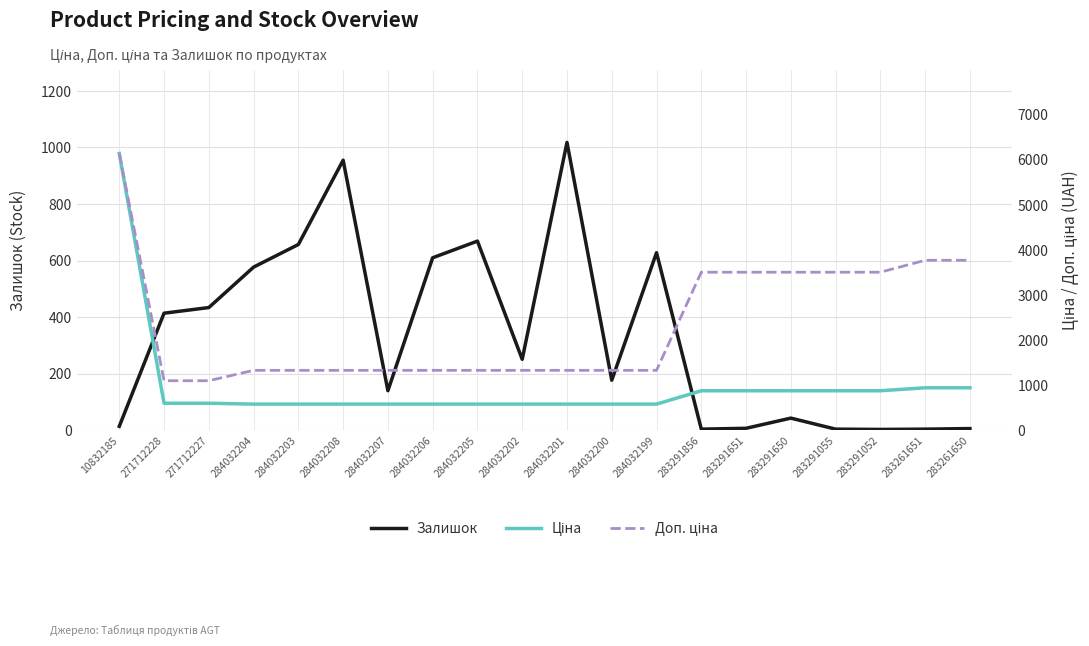

Reading left to right, list all the values displayed in this chart.

Залишок: 10832185=14.0	271712228=414.0	271712227=434.0	284032204=577.0	284032203=657.0	284032208=955.0	284032207=140.0	284032206=610.0	284032205=669.0	284032202=251.0	284032201=1018.0	284032200=177.0	284032199=628.0	283291856=4.0	283291651=7.0	283291650=43.0	283291055=4.0	283291052=3.0	283261651=4.0	283261650=6.0
Ціна: 10832185=6143.2	271712228=599.9	271712227=599.9	284032204=580.4	284032203=580.4	284032208=580.4	284032207=580.4	284032206=580.4	284032205=580.4	284032202=580.4	284032201=580.4	284032200=580.4	284032199=580.4	283291856=877.0	283291651=877.0	283291650=877.0	283291055=877.0	283291052=877.0	283261651=943.2	283261650=943.2
Доп. ціна: 10832185=6143.2	271712228=1100.0	271712227=1100.0	284032204=1330.3	284032203=1330.3	284032208=1330.3	284032207=1330.3	284032206=1330.3	284032205=1330.3	284032202=1330.3	284032201=1330.3	284032200=1330.3	284032199=1330.3	283291856=3507.9	283291651=3507.9	283291650=3507.9	283291055=3507.9	283291052=3507.9	283261651=3772.7	283261650=3772.7